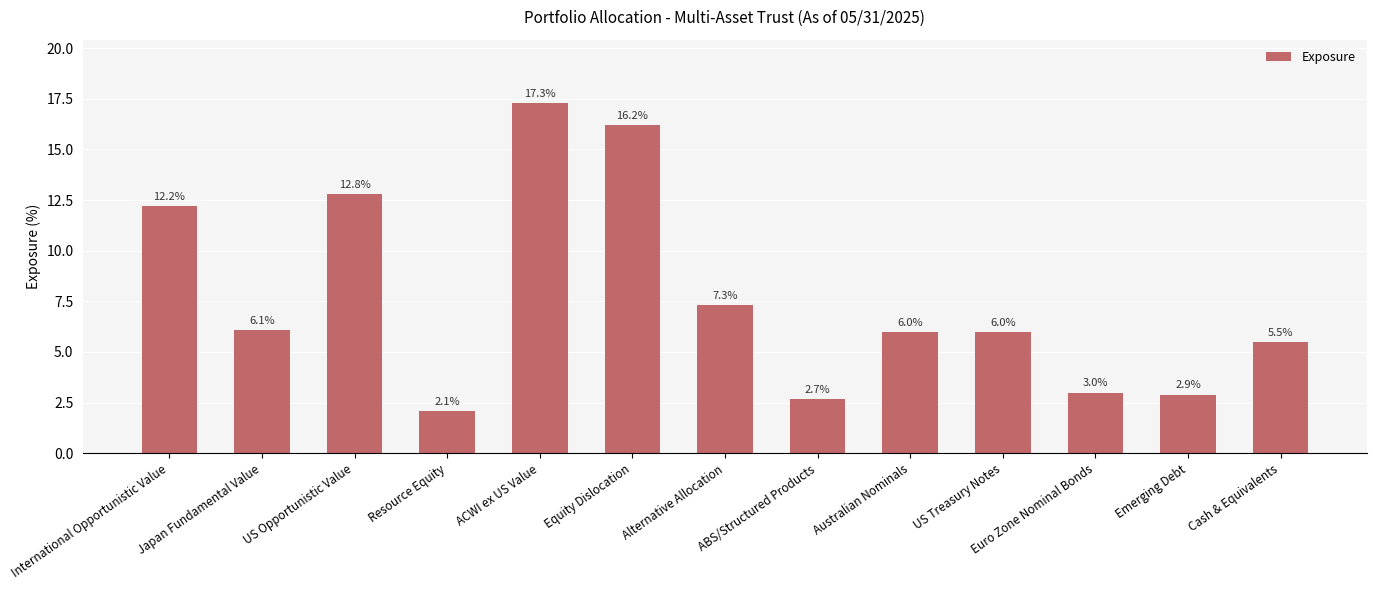

What is the sum of all values?

100.1